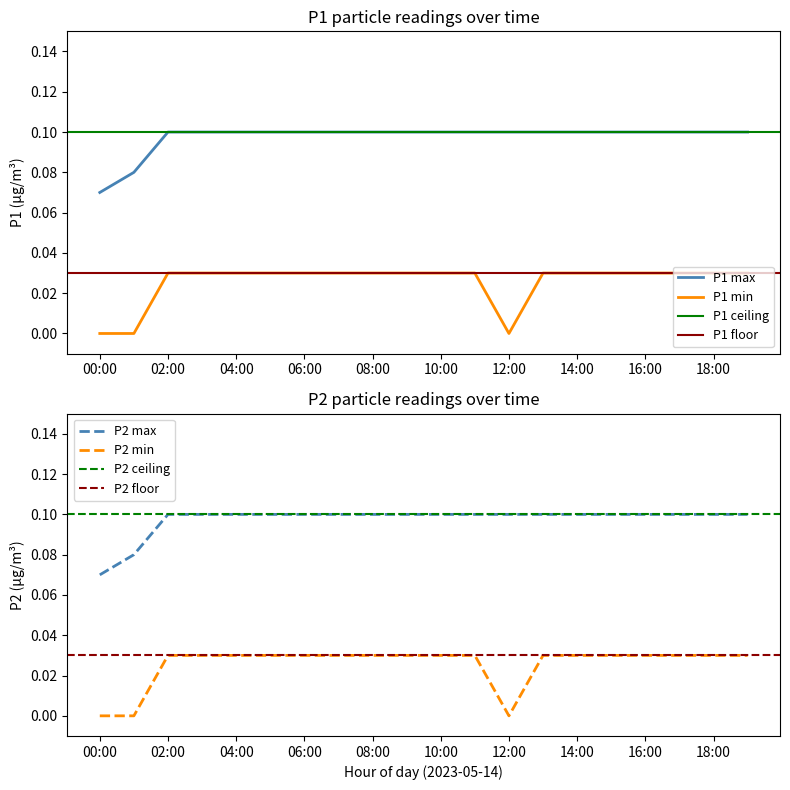

True or false: P1 min and P1 max intersect in this chart.

False